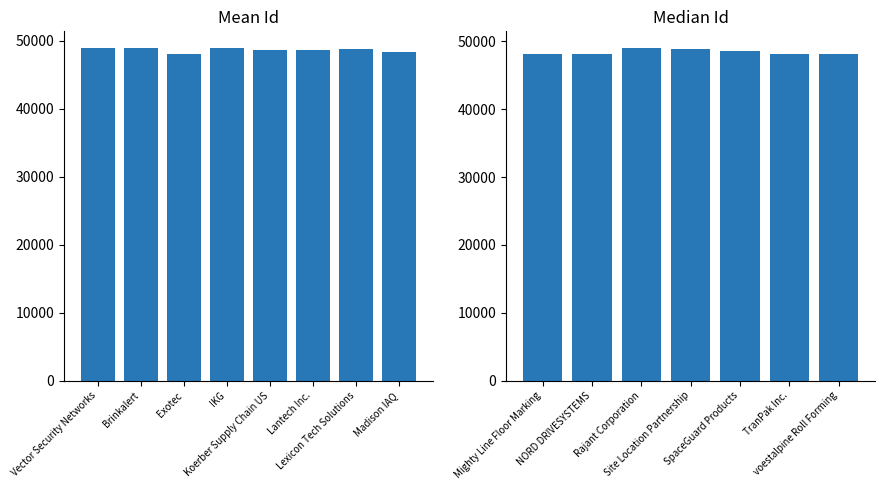

Where does the data first go above 48607?

Vector Security Networks